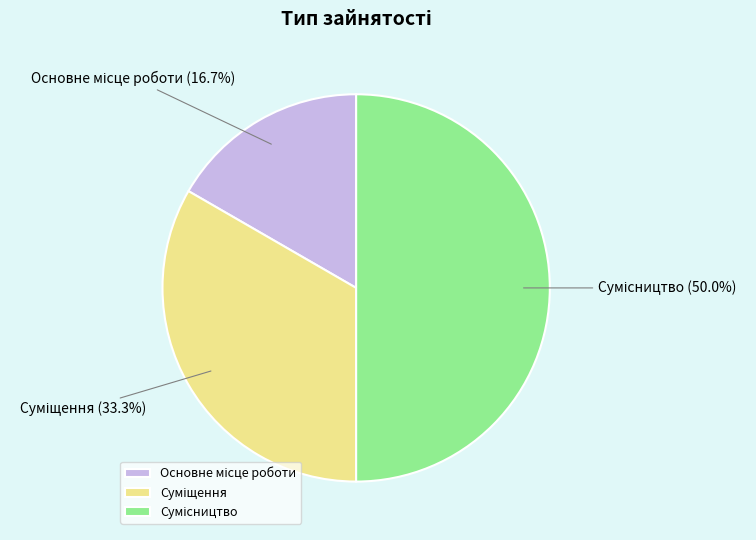

What percentage is the Основне місце роботи slice, to the nearest percent?

17%